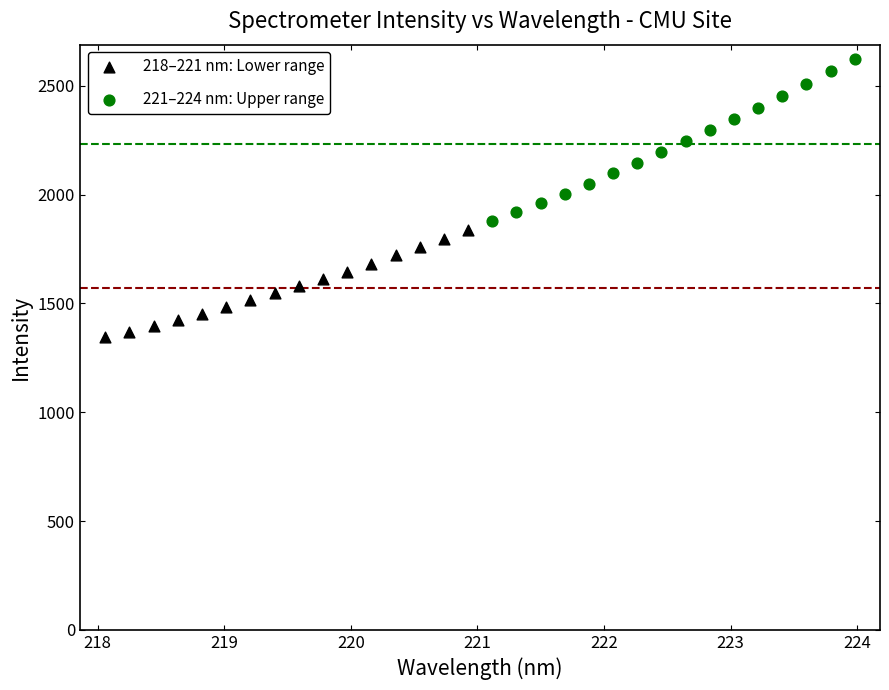

Which series contains the lowest Y value?

218–221 nm: Lower range